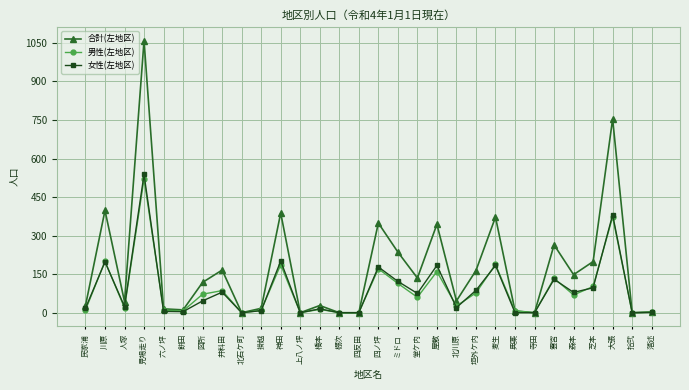

Which series has the largest total across all categories?

合計(左地区)